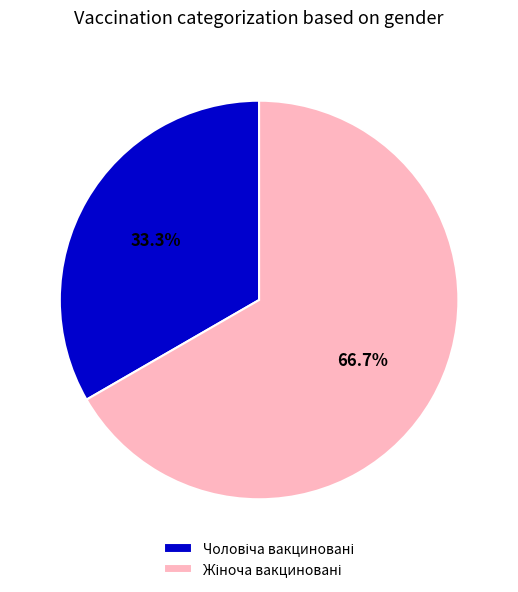

Is there a majority slice in this chart?

Yes